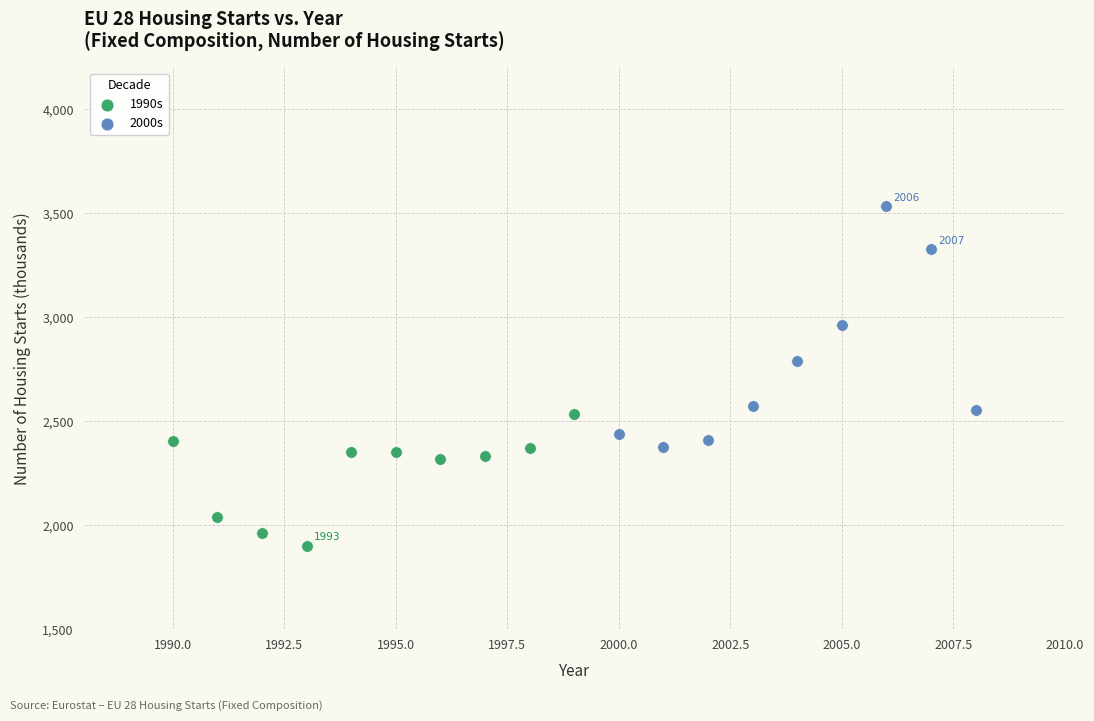

Which series contains the lowest Y value?

1990s